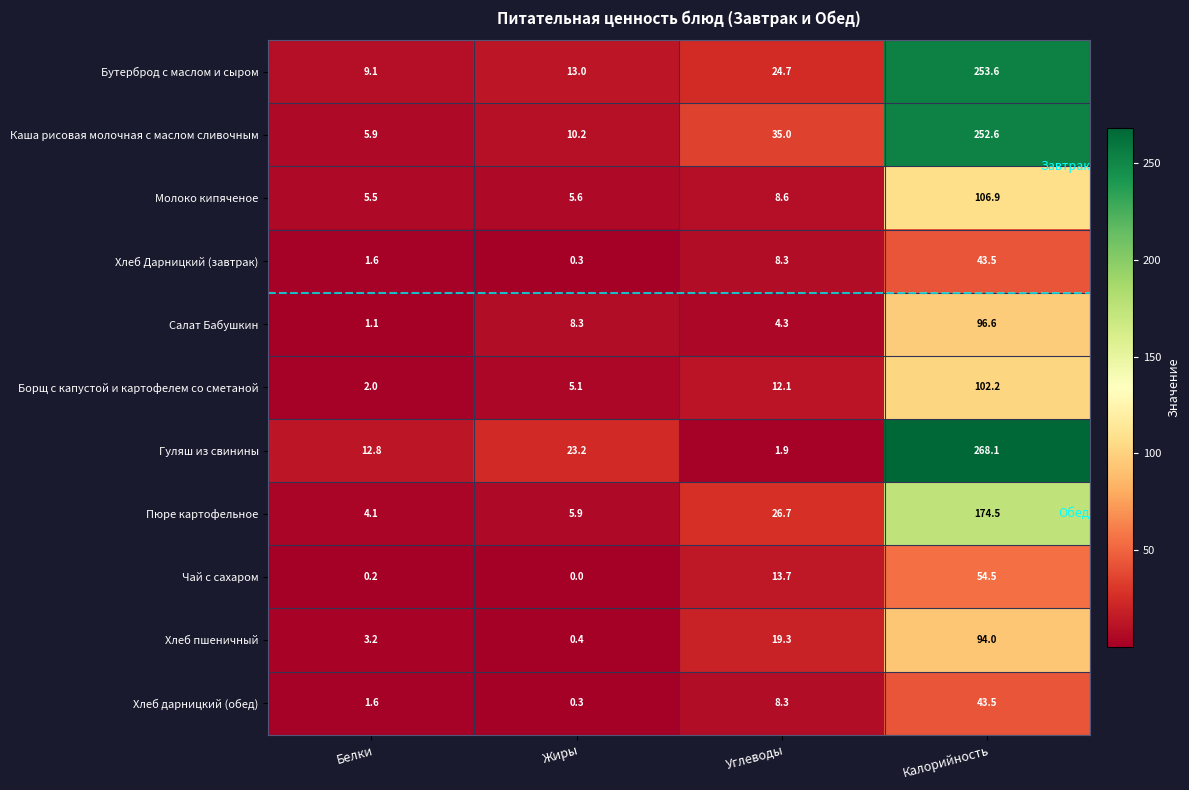

At how many categories does at least one series exceed 13?

3